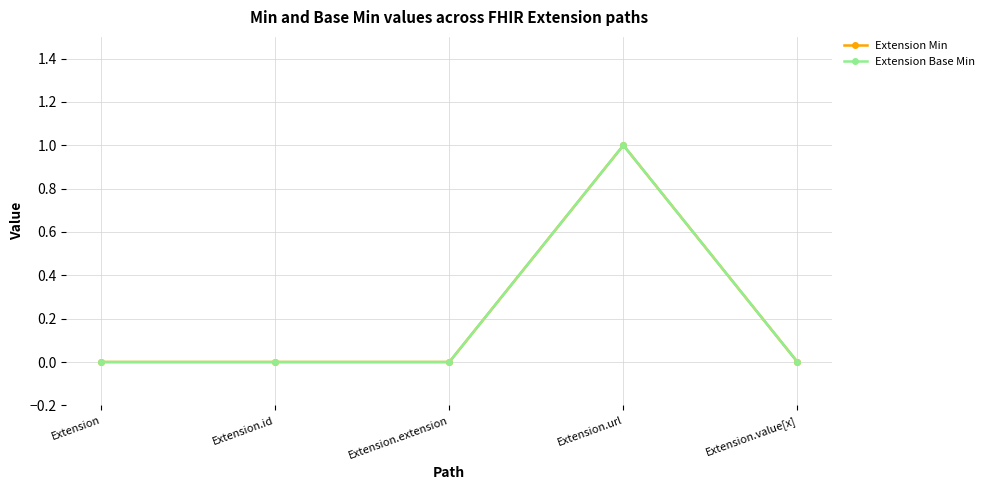

What is the sum of the Extension Min values at Extension and Extension.url?

1